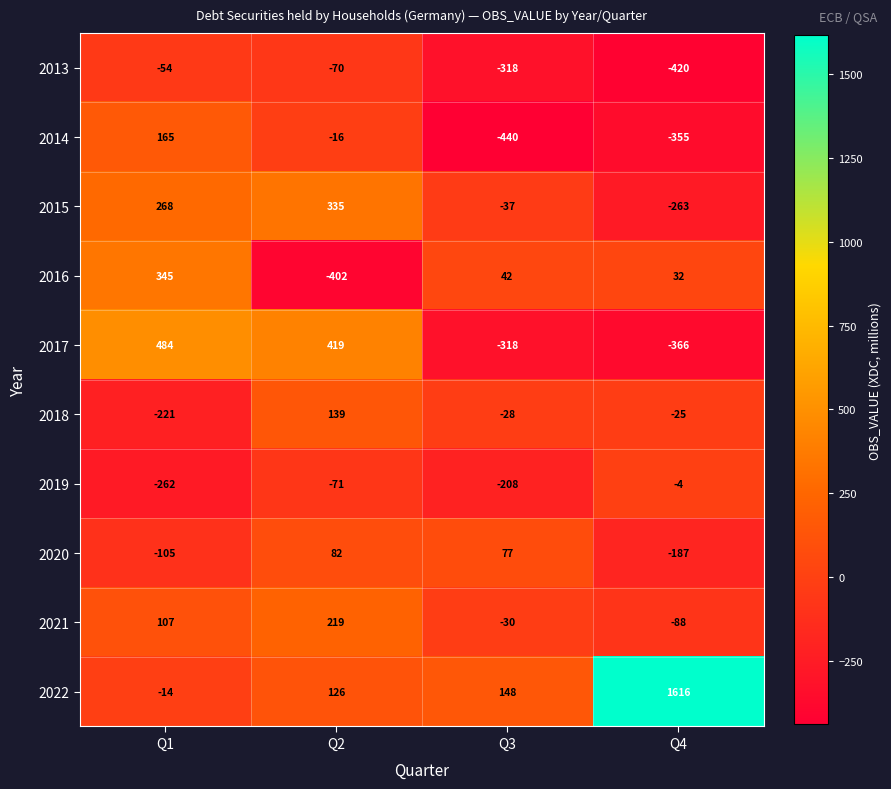

At which label does 2021 reach its minimum?

Q4